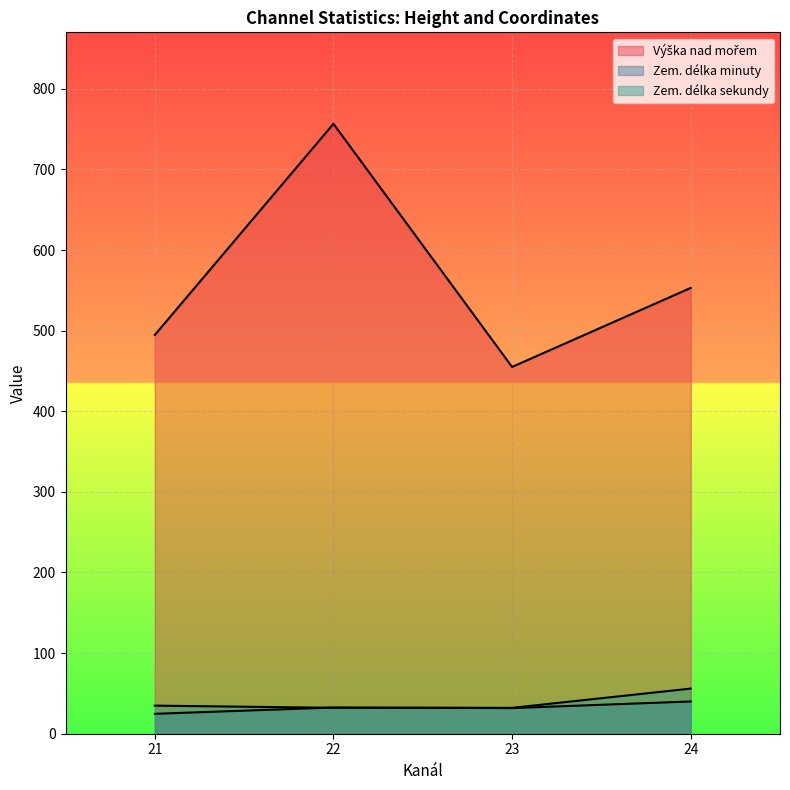

List the series in order of their peak value, highest first.

Výška nad mořem, Zem. délka minuty, Zem. délka sekundy